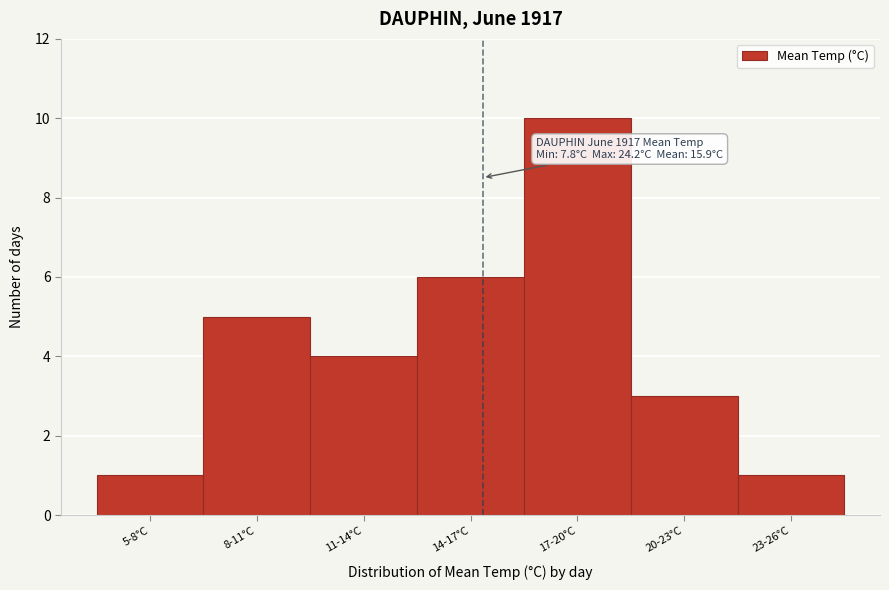

Reading left to right, list all the values displayed in this chart.

1	5	4	6	10	3	1